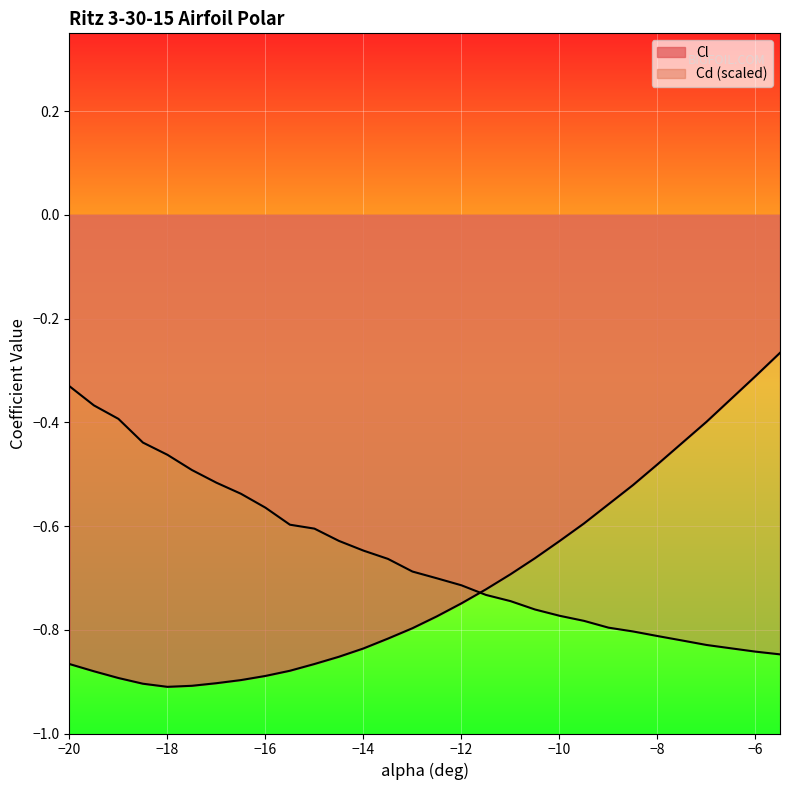

What is the lowest value of the Cl series?

-0.9